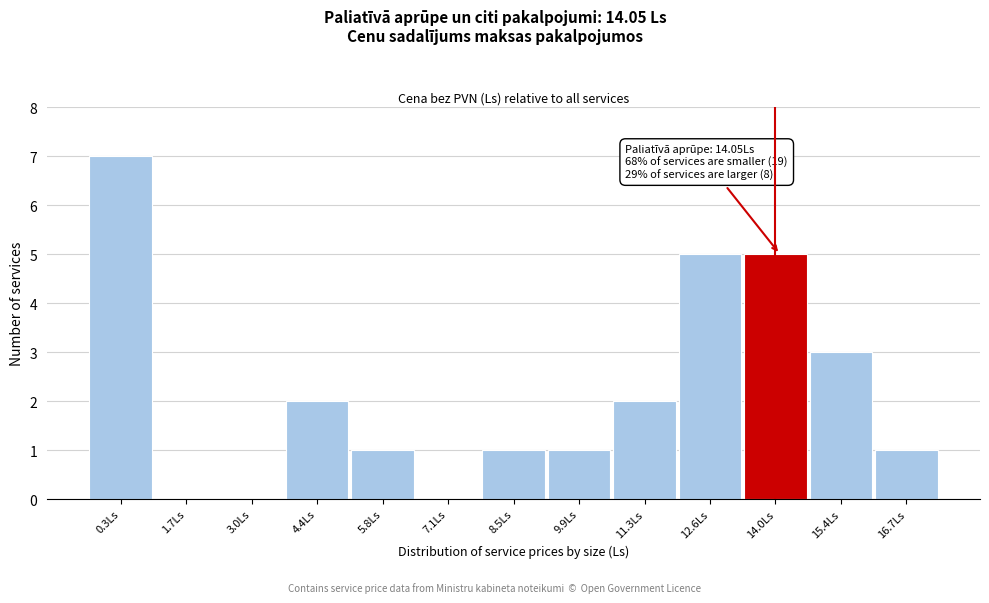

Reading left to right, what are all the values shown in this chart?

0.3Ls=7	1.7Ls=0	3.0Ls=0	4.4Ls=2	5.8Ls=1	7.1Ls=0	8.5Ls=1	9.9Ls=1	11.3Ls=2	12.6Ls=5	14.0Ls=5	15.4Ls=3	16.7Ls=1